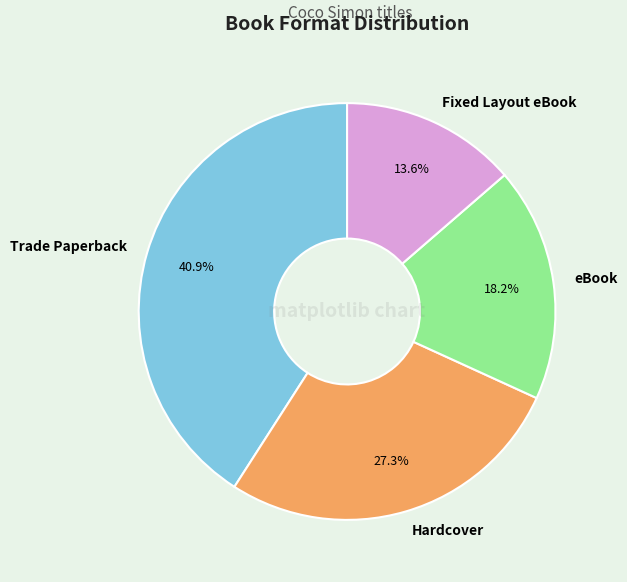

Does eBook represent more than half of the total?

No